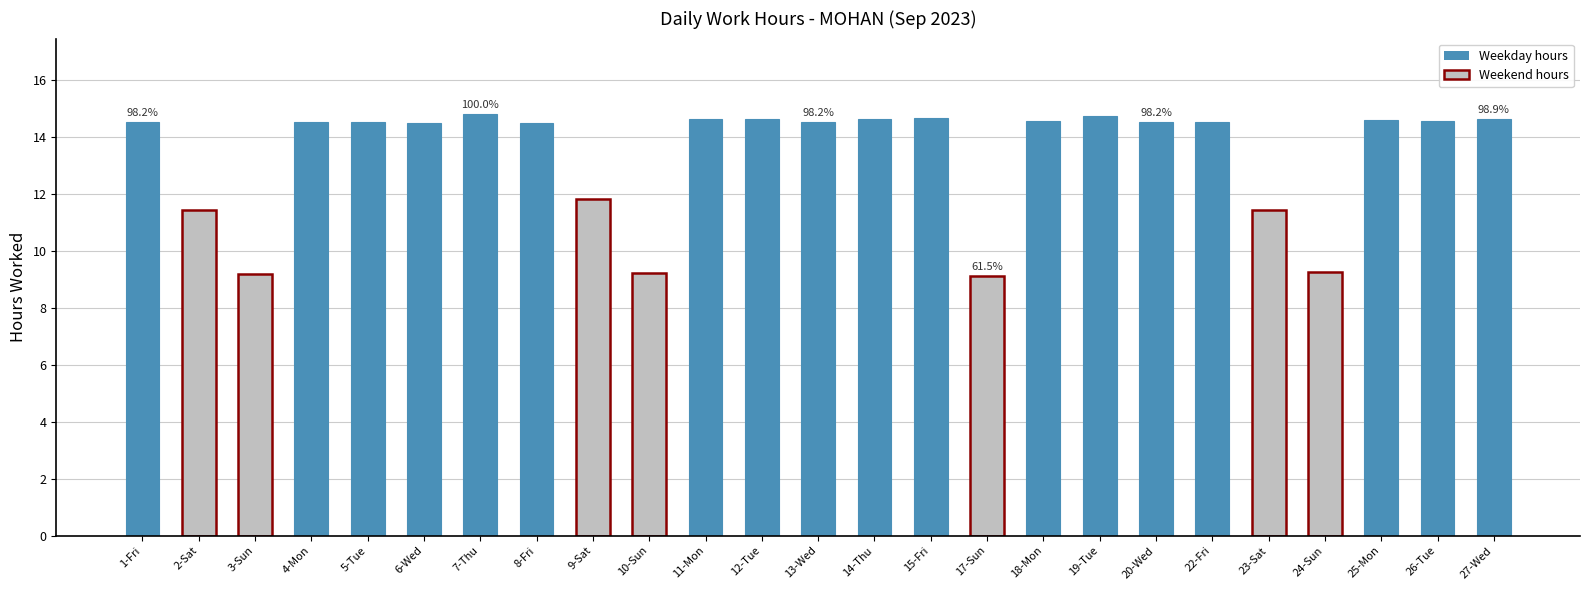

What is the difference between the values at 7-Thu and 27-Wed?

0.2